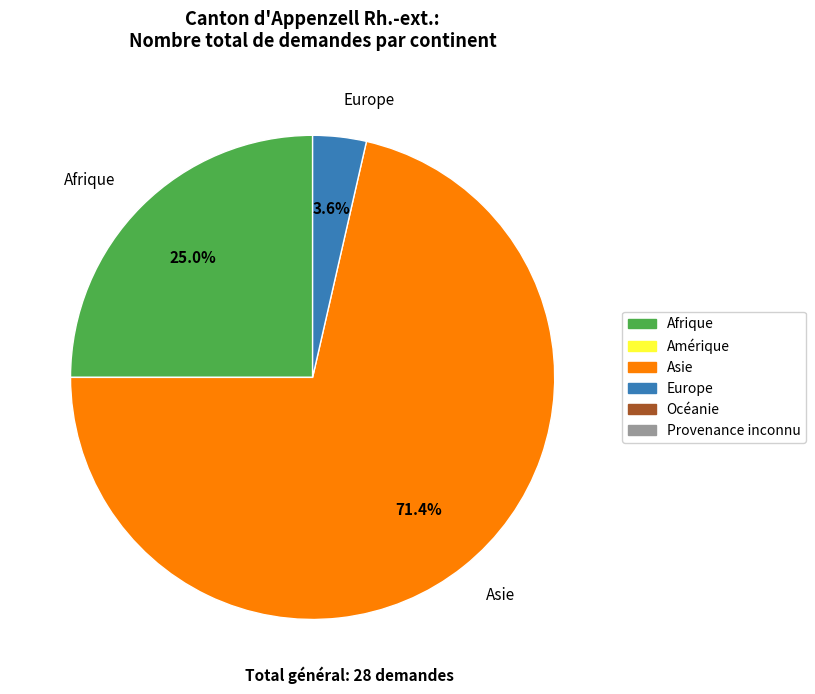

How many segments does this pie chart have?

3